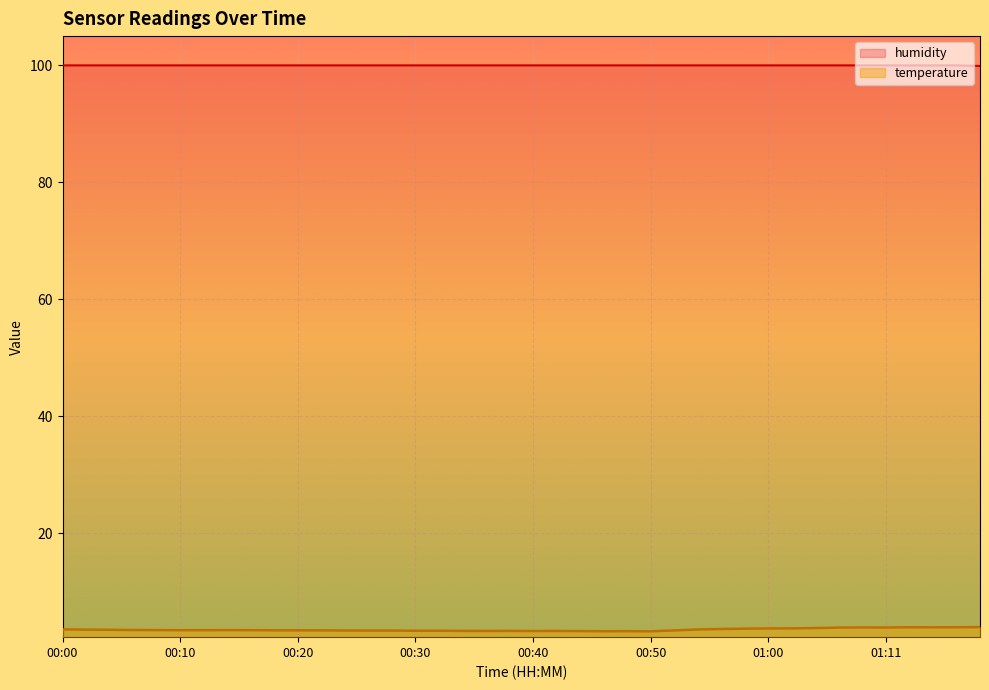

What is the difference between the temperature values at 01:19 and 00:00?

0.4